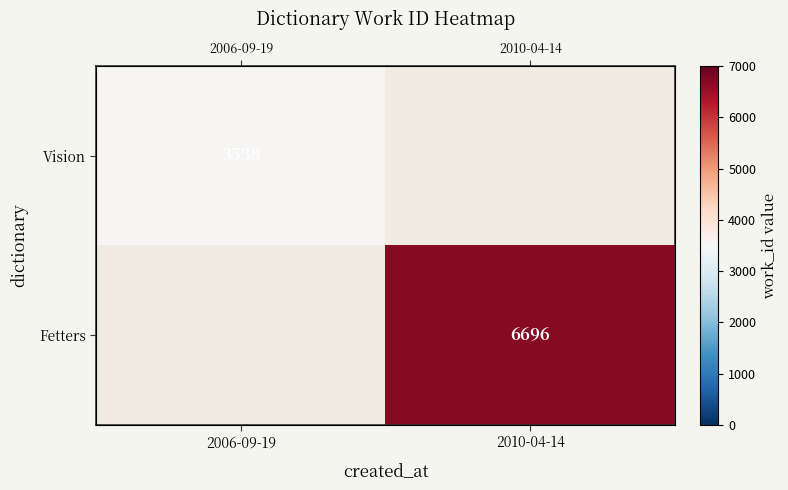

What is the maximum value shown in the chart?

6696.0